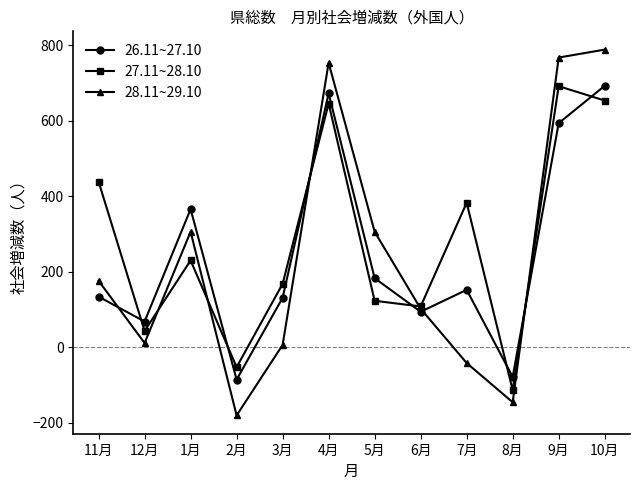

How many series are shown in this chart?

3